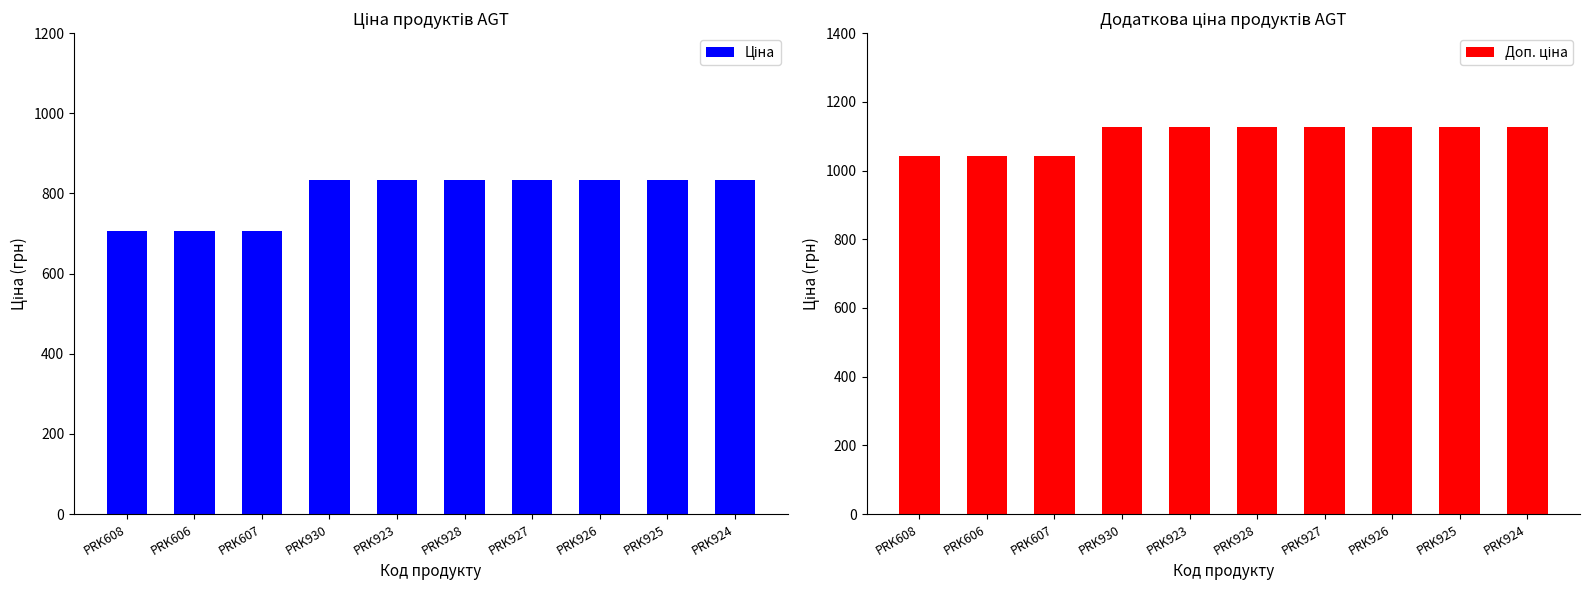

Are the bars grouped side by side (vs. stacked)?

Yes